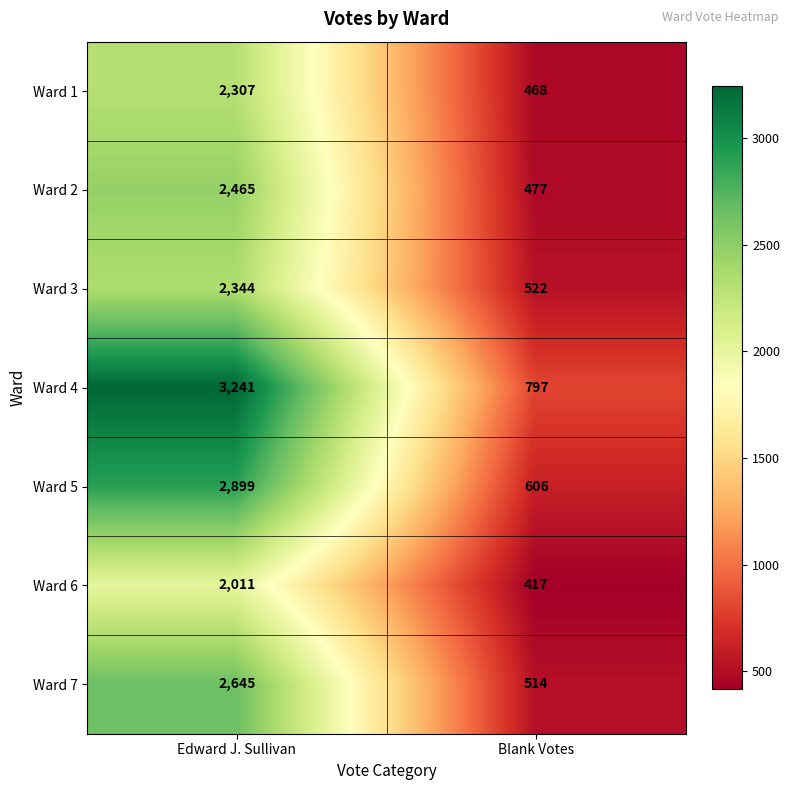

What is the approximate value of Ward 4 at Edward J. Sullivan, to the nearest 50?

3250